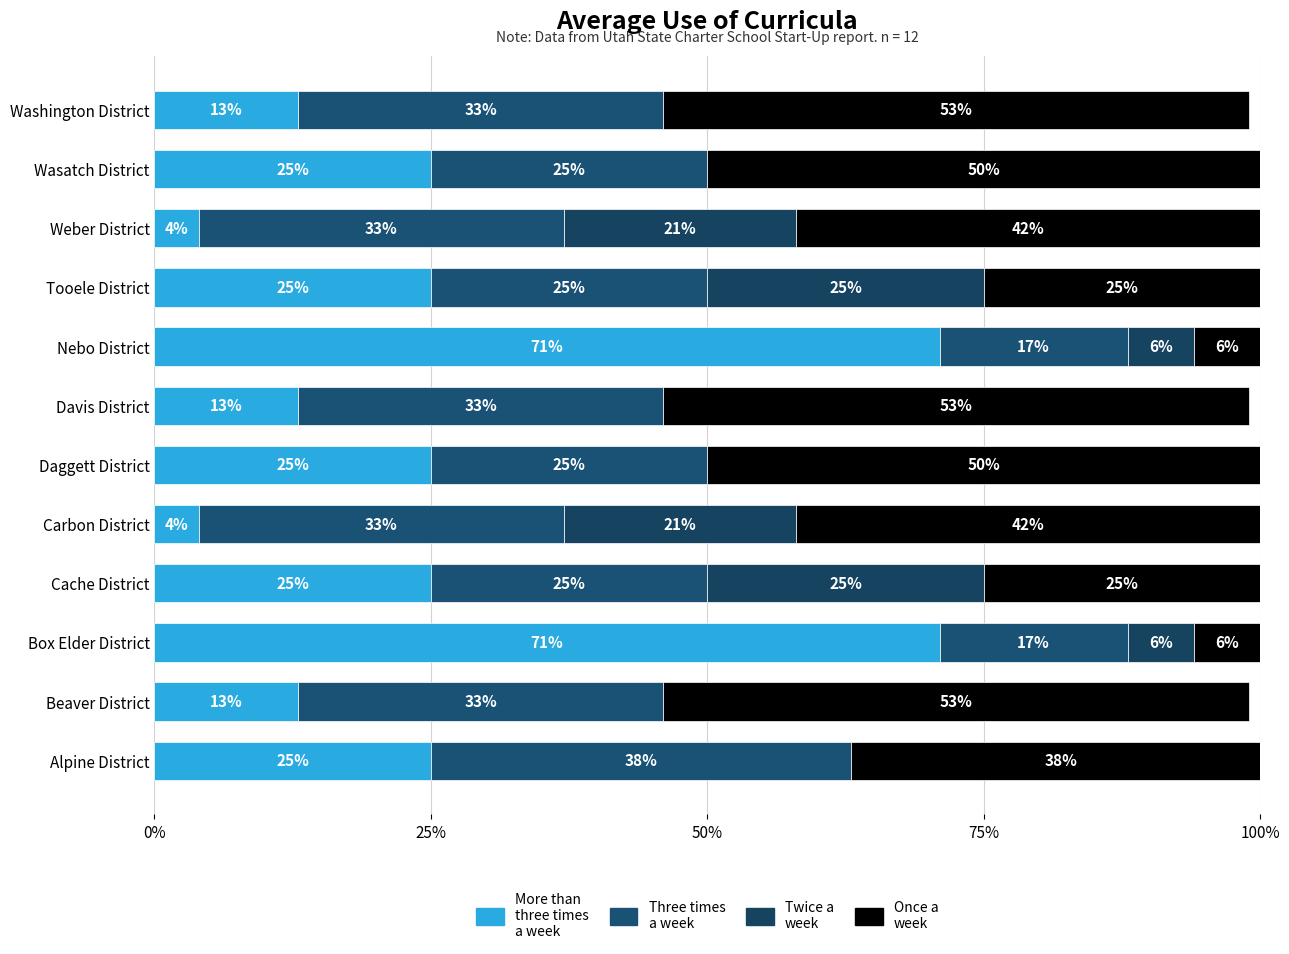

What position from the left is Cache District?

4